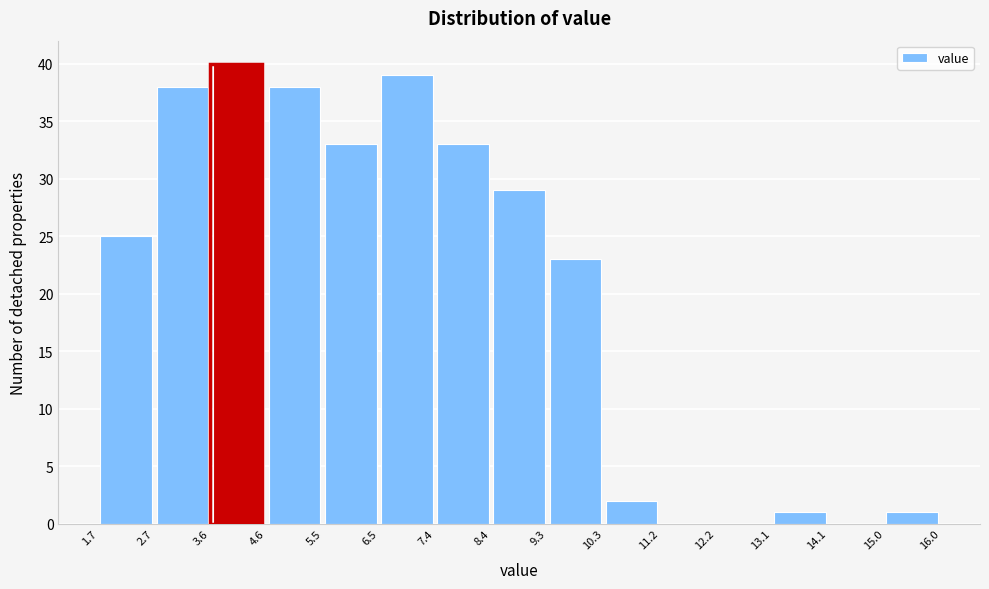

Reading left to right, transcribe this chart: for each bar, give the range it covers on the x-axis and its height. The values are not printed on the chart, so give them approximately, as read against the axis.

1.7 to 2.7: 25
2.7 to 3.6: 38
3.6 to 4.6: 40
4.6 to 5.5: 38
5.5 to 6.5: 33
6.5 to 7.4: 39
7.4 to 8.4: 33
8.4 to 9.3: 29
9.3 to 10.3: 23
10.3 to 11.2: 2
11.2 to 12.2: 0
12.2 to 13.1: 0
13.1 to 14.1: 1
14.1 to 15.0: 0
15.0 to 16.0: 1